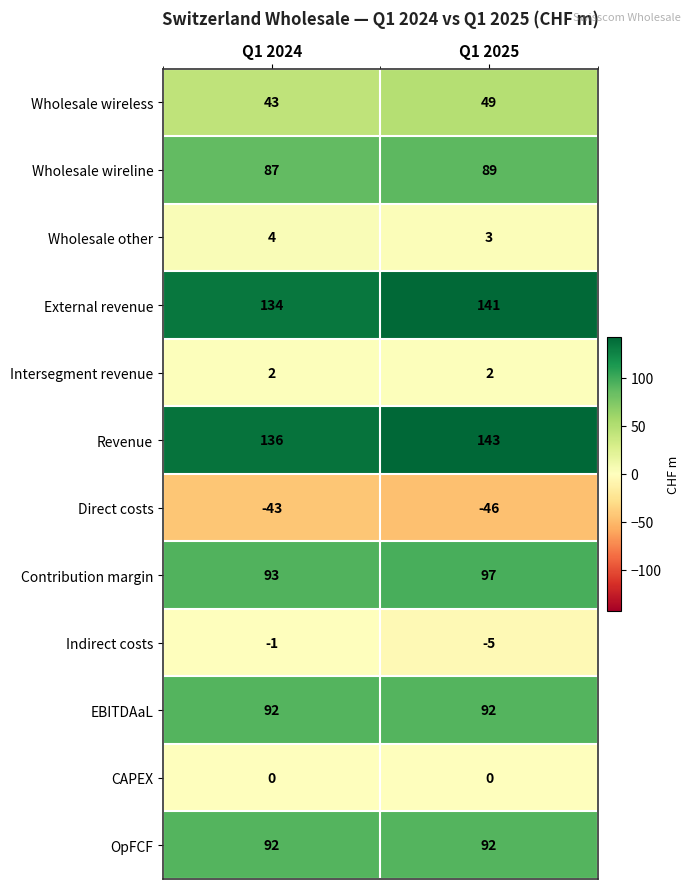

Rank the categories by Wholesale wireless value from lowest to highest.

Q1 2024, Q1 2025